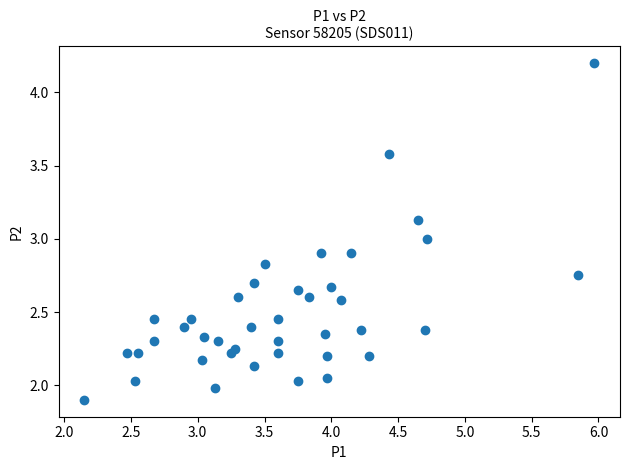

What is the range of X values (max minus min)?

3.8